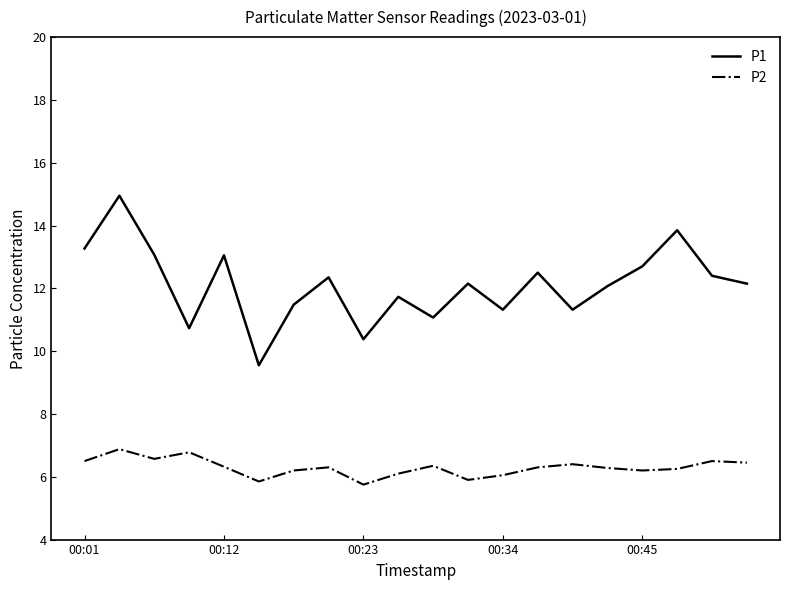

What is the minimum value for P1?

9.6